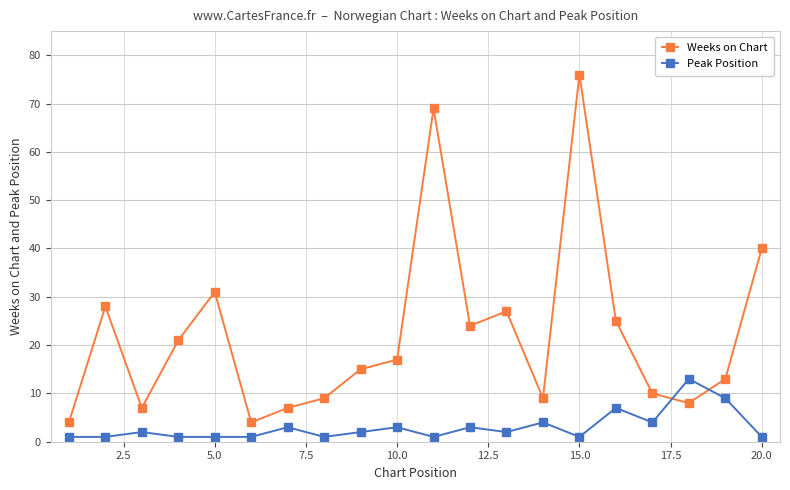

What is the value of the Weeks on Chart point at the 14th from the left?

9